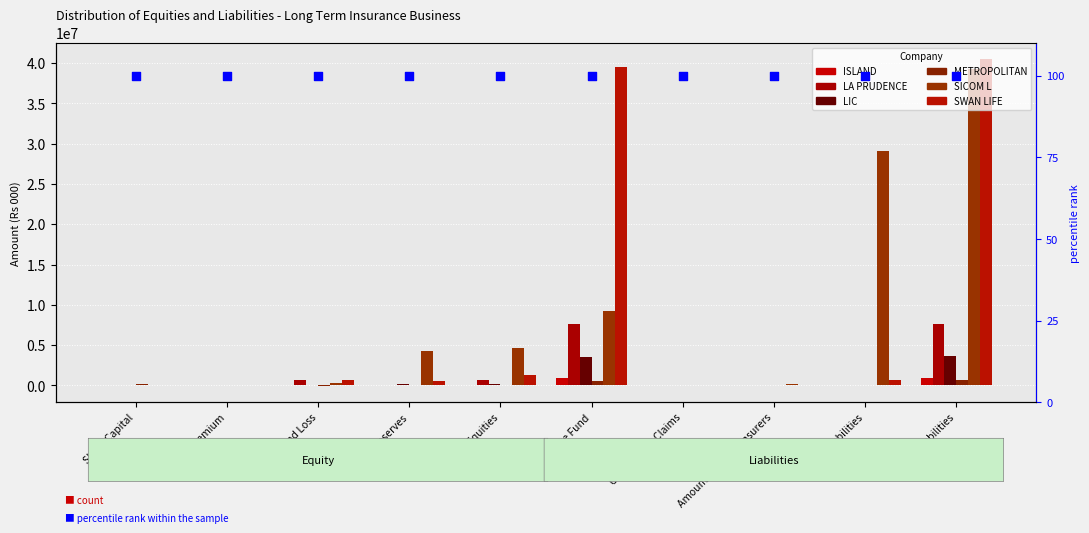

Is the value of LA PRUDENCE at Amount Due to Reinsurers greater than the value of ISLAND at Total Liabilities?

No